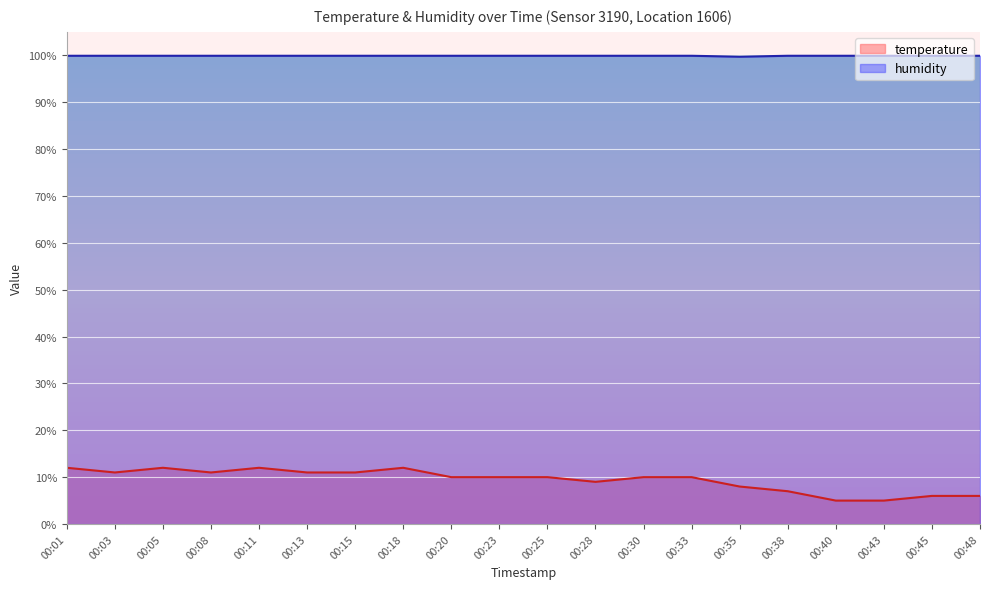

What are all the series names shown in the legend?

temperature, humidity